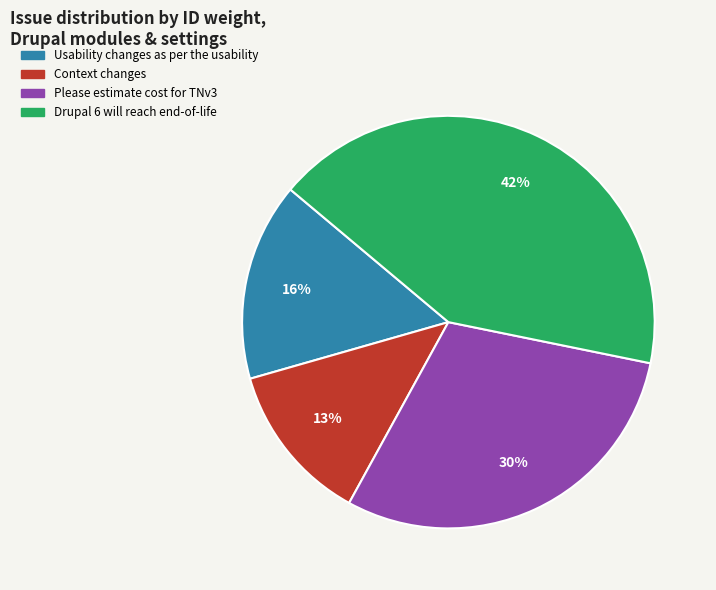

Is it true that Context changes is 18% of the pie?

False